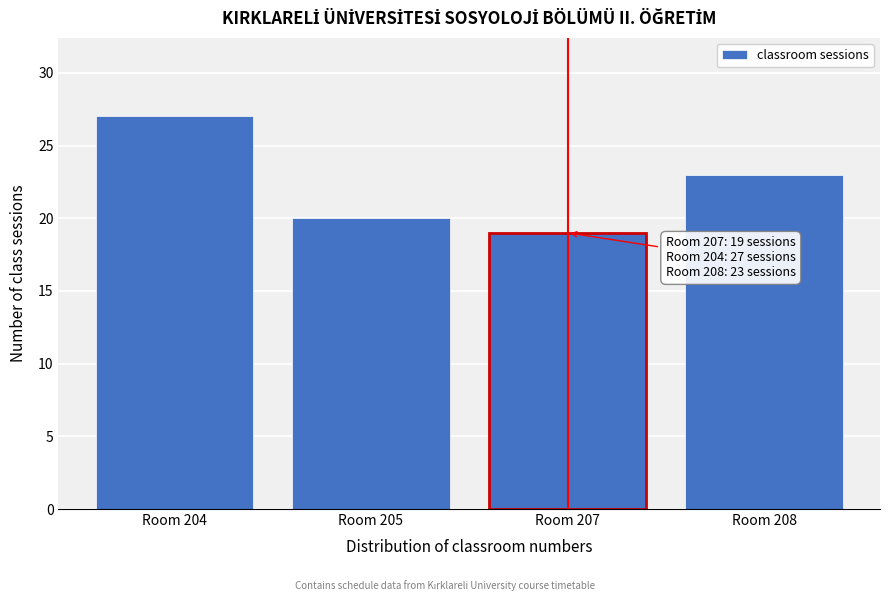

Reading left to right, what are all the values shown in this chart?

27	20	19	23